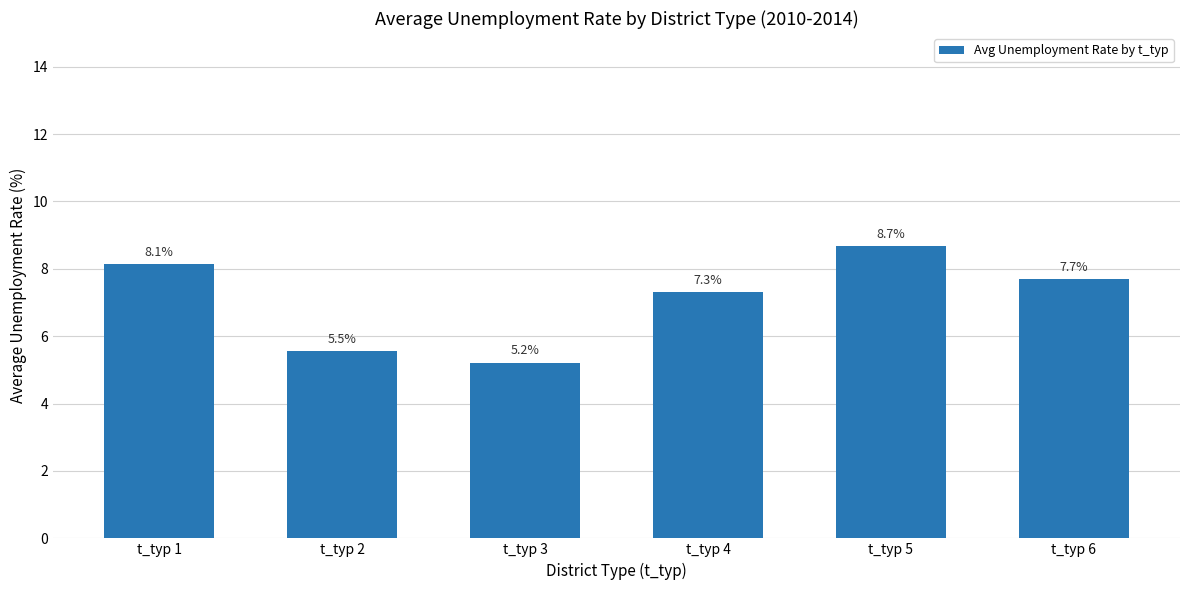

True or false: the data shows 12.1 at t_typ 5.

False